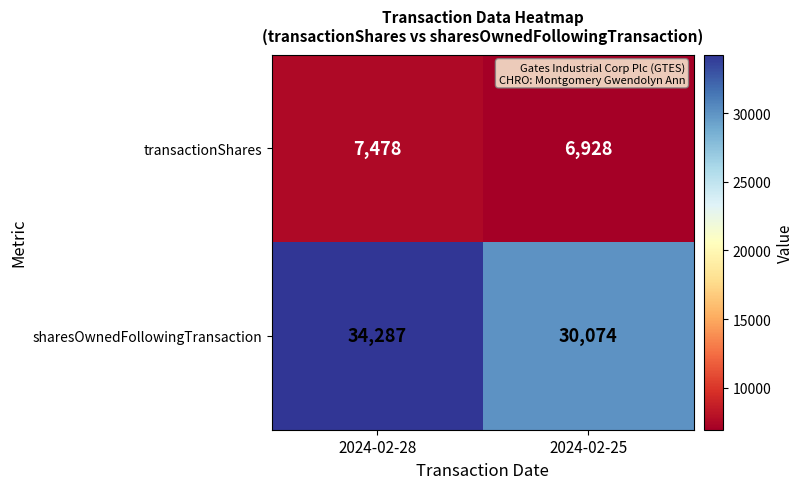

Which series has the largest total across all categories?

sharesOwnedFollowingTransaction